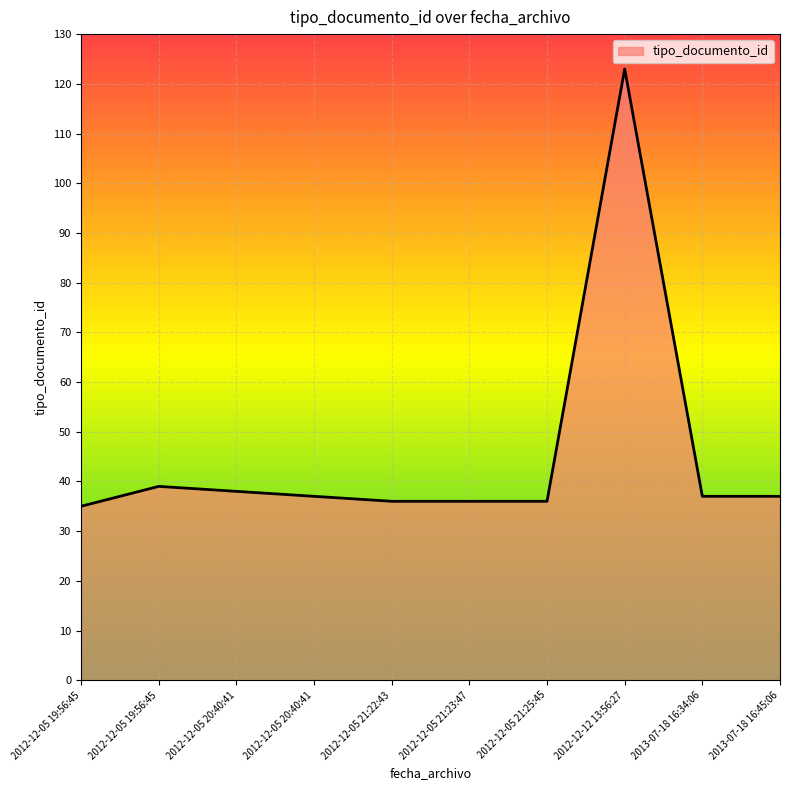

How many lines are shown in the chart?

1